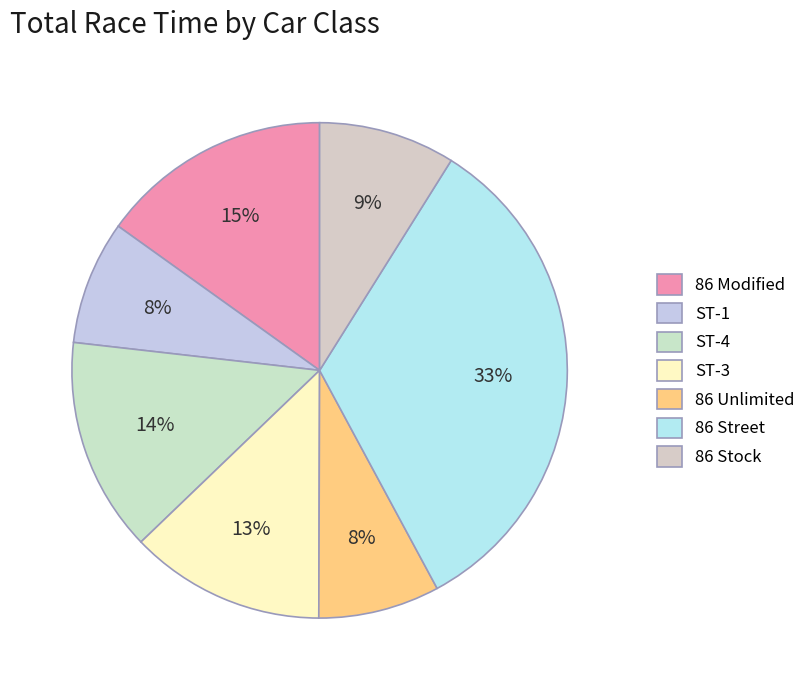

Does any single category account for the majority?

No